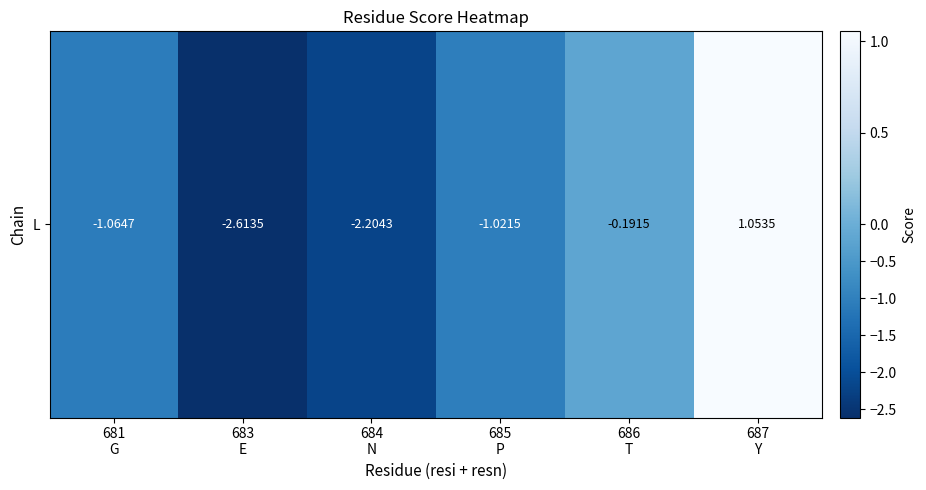

What is the smallest value displayed?

-2.6